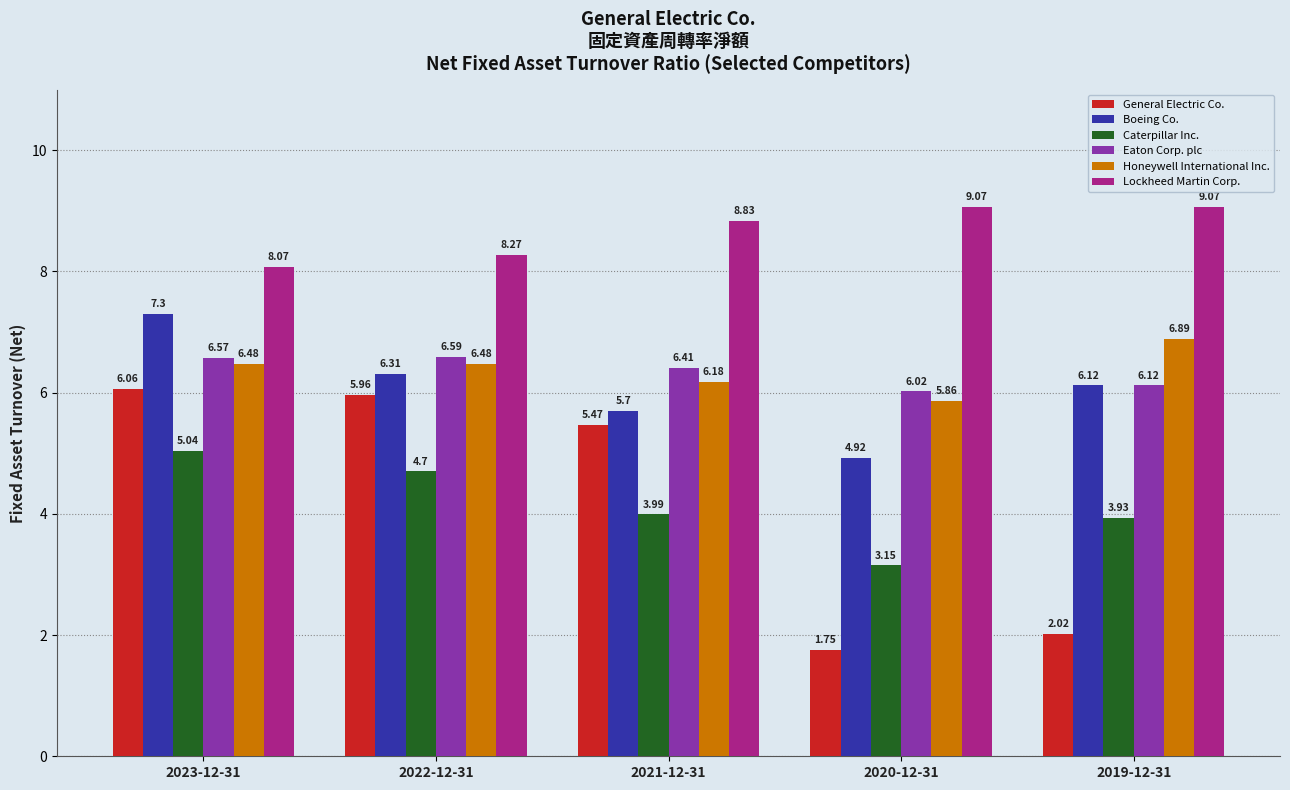

Does the chart contain stacked bars?

No